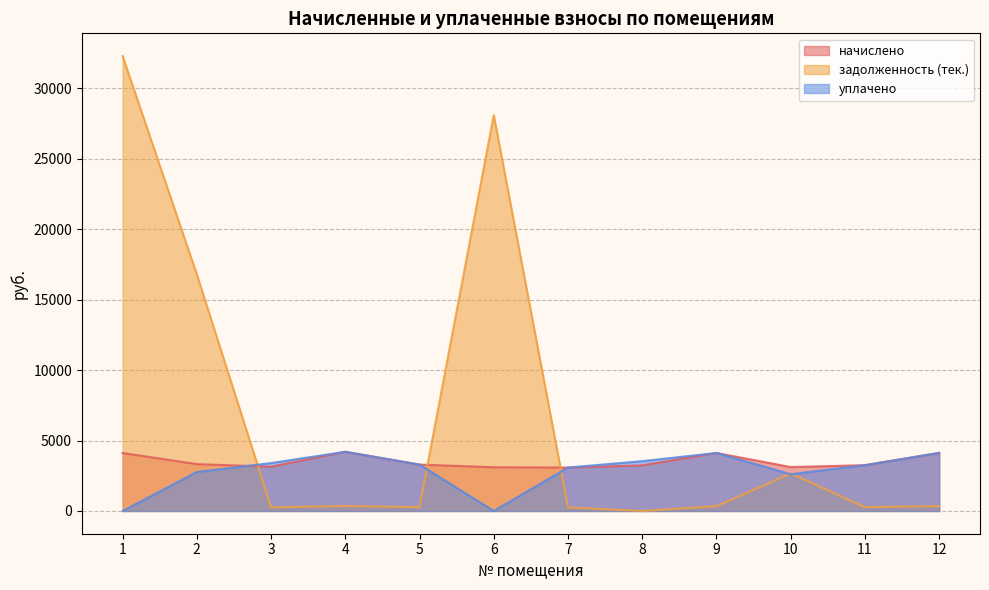

Which series has the largest range (max minus min)?

задолженность (тек.)